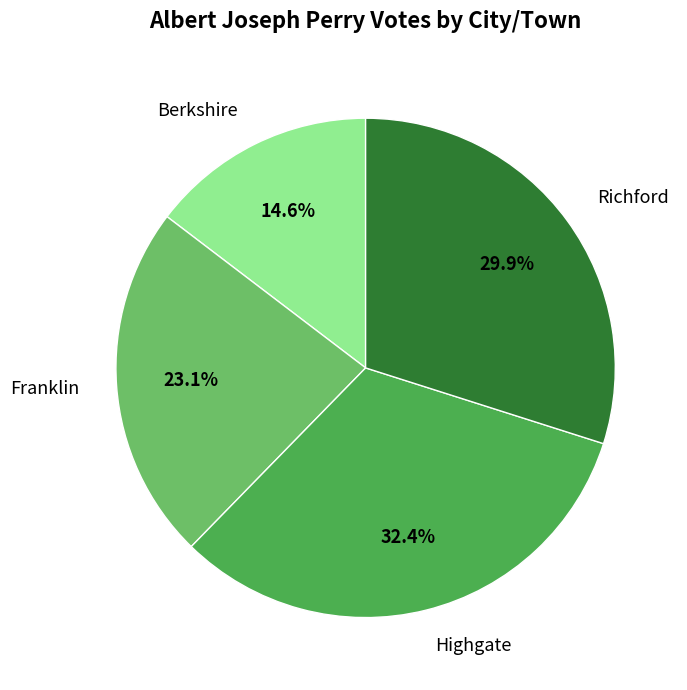

Which slice is the smallest?

Berkshire